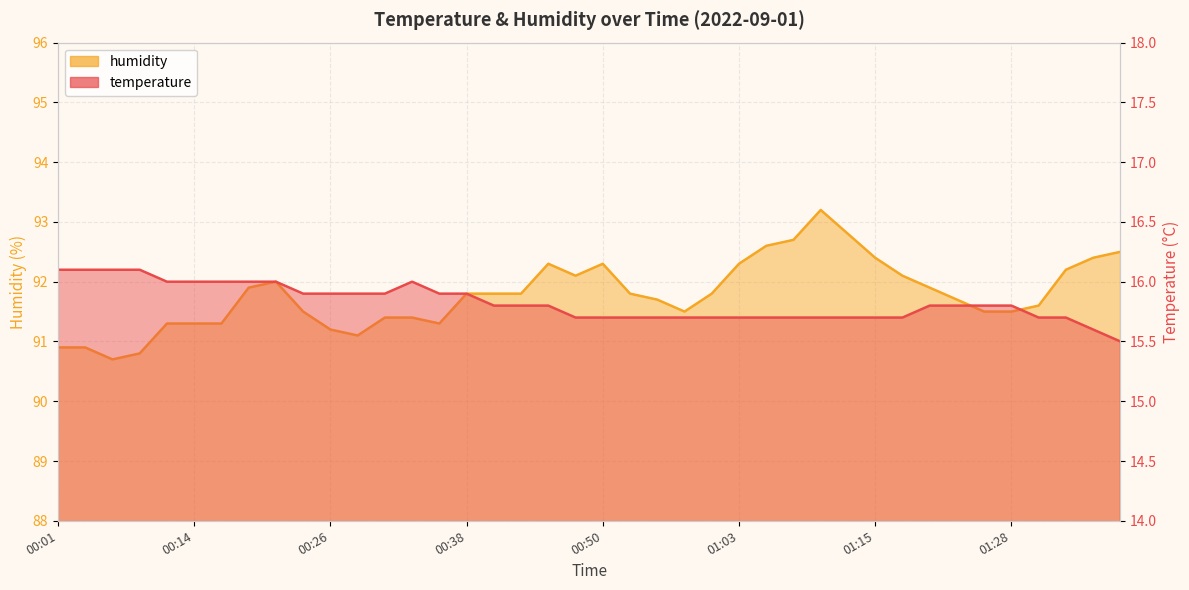

What value does the temperature series have at 00:48?

15.7